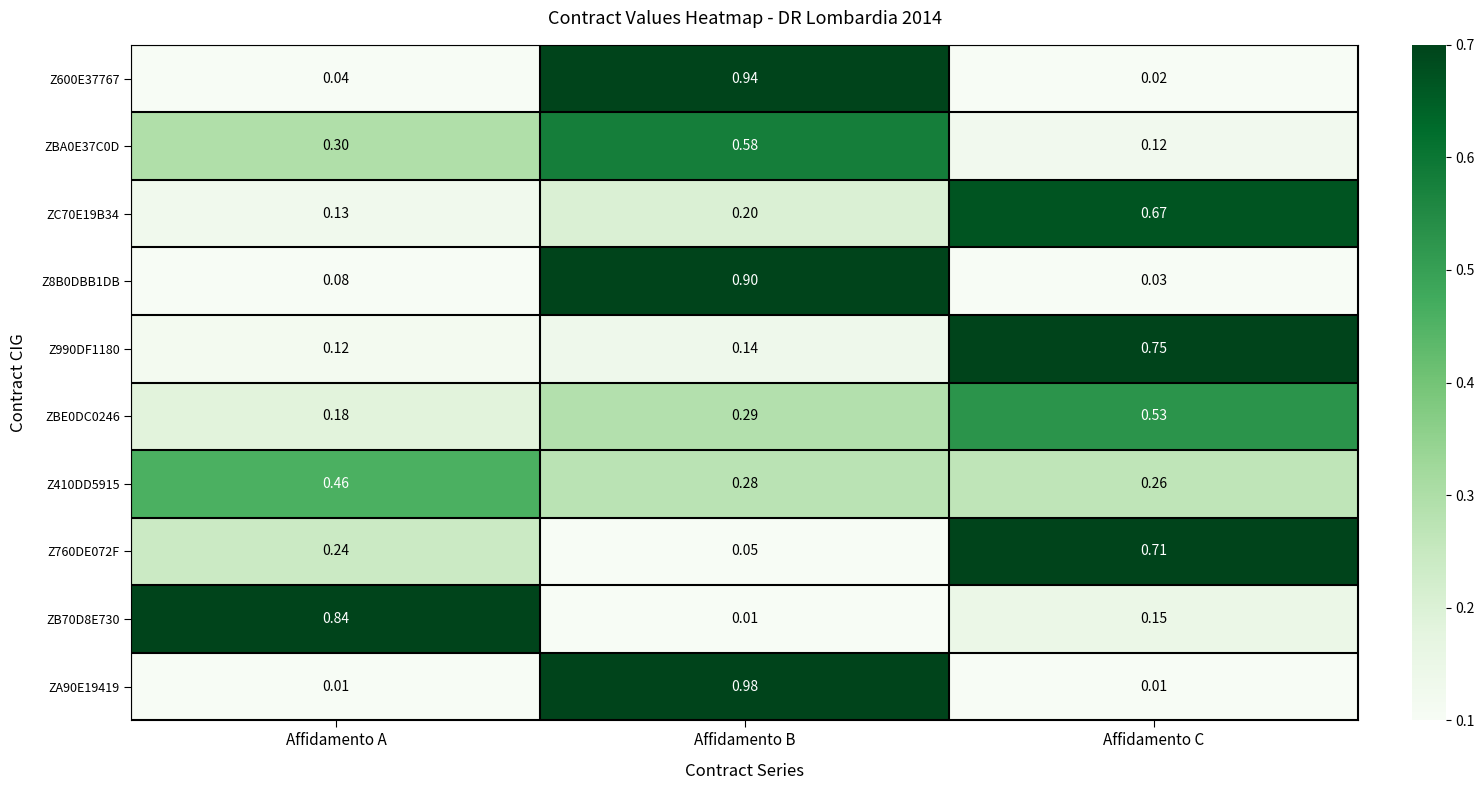

Which category has the highest value across all series?

Affidamento B